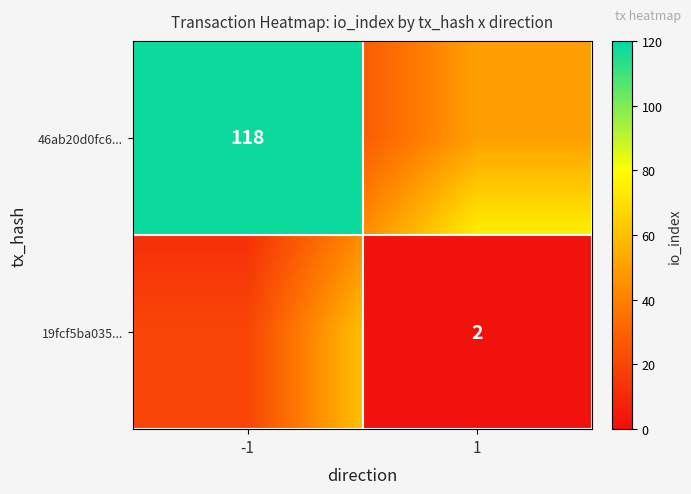

Read the 19fcf5ba035... value at 1.

2.0